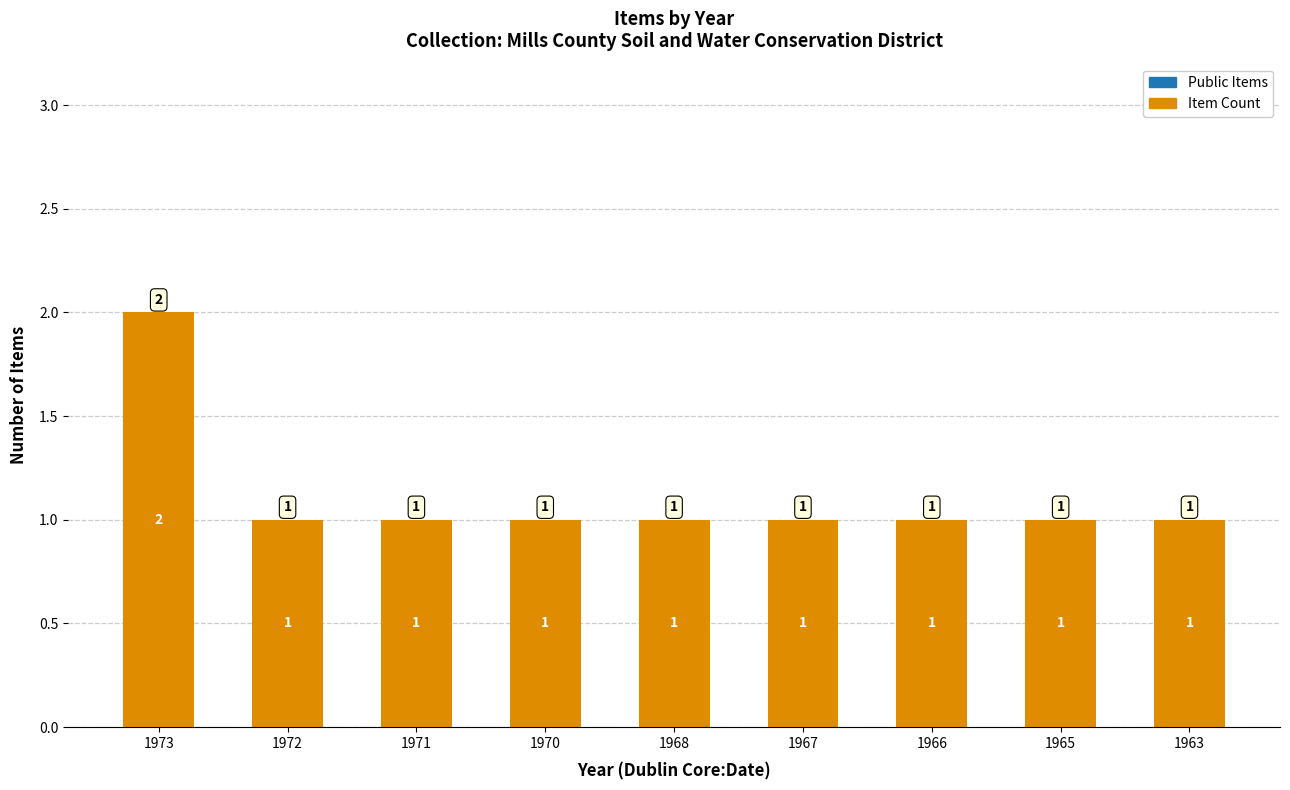

What is the sum of the values at 1970 and 1973?

3